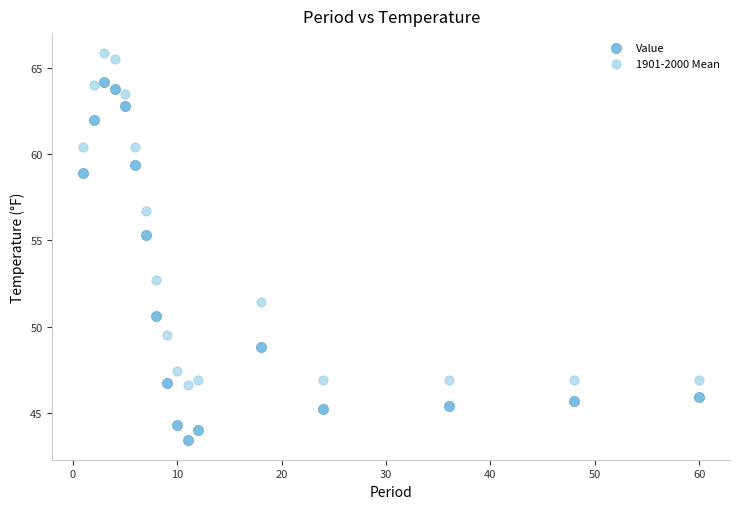

In the Value series, what Y value is closest to 53?

55.3